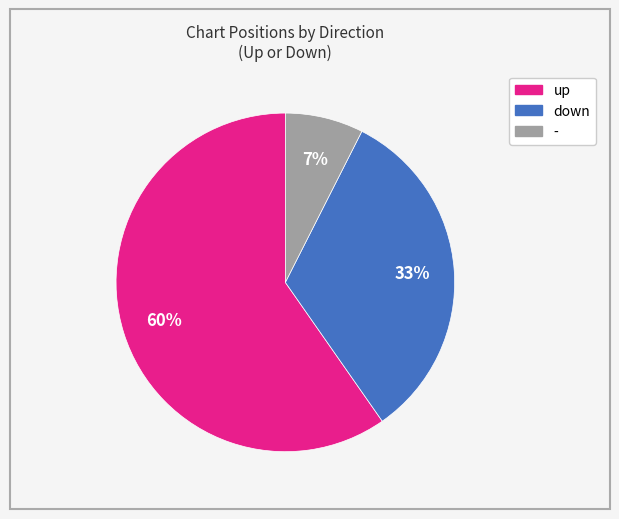

To the nearest percent, what is the combined percentage of down and up?

93%